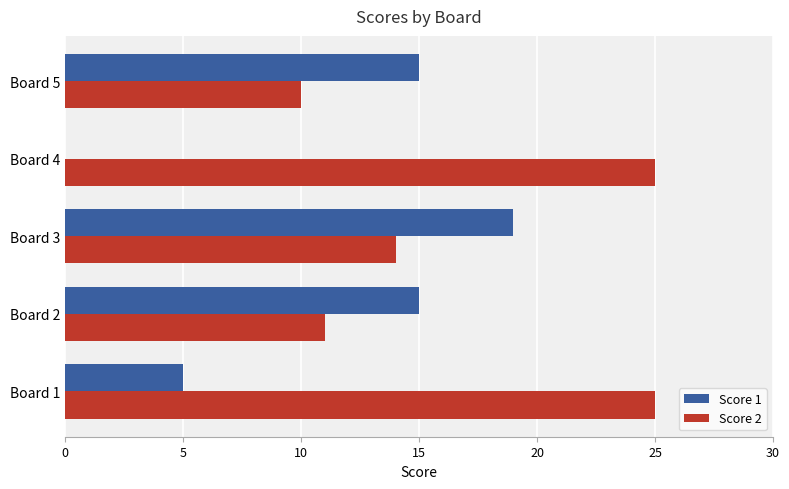

Which series has the largest total across all categories?

Score 2